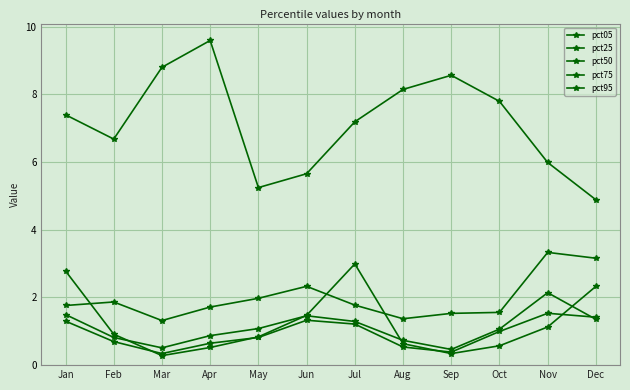

The pct95 series shows 5.2 at May. True or false?

True